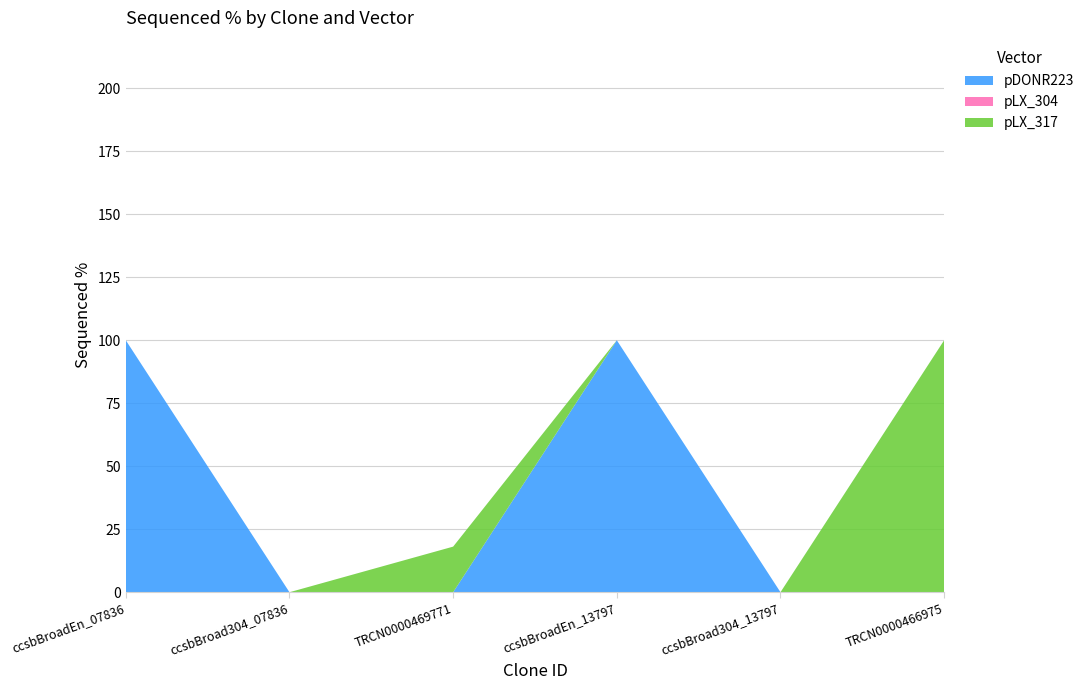

Reading left to right, transcribe all the data shown in this chart.

pDONR223: ccsbBroadEn_07836=100.0	ccsbBroad304_07836=0.0	TRCN0000469771=0.0	ccsbBroadEn_13797=100.0	ccsbBroad304_13797=0.0	TRCN0000466975=0.0
pLX_304: ccsbBroadEn_07836=0.0	ccsbBroad304_07836=0.0	TRCN0000469771=0.0	ccsbBroadEn_13797=0.0	ccsbBroad304_13797=0.0	TRCN0000466975=0.0
pLX_317: ccsbBroadEn_07836=0.0	ccsbBroad304_07836=0.0	TRCN0000469771=18.1	ccsbBroadEn_13797=0.0	ccsbBroad304_13797=0.0	TRCN0000466975=100.0